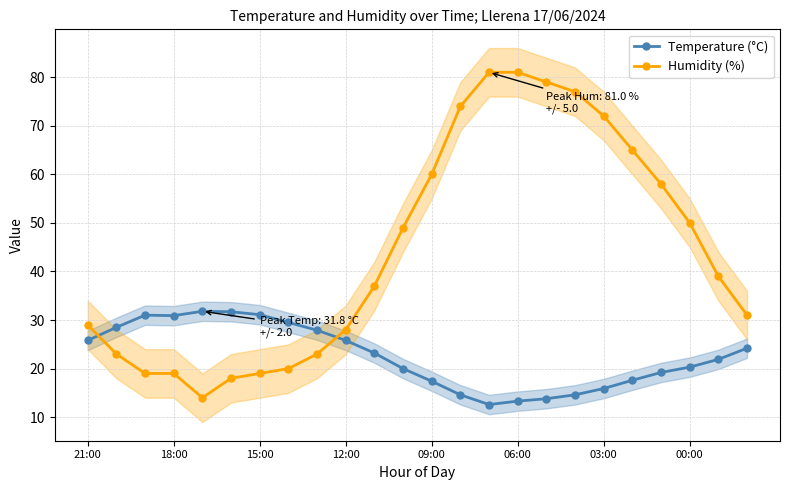

What is the minimum value for Temperature (°C)?

12.6